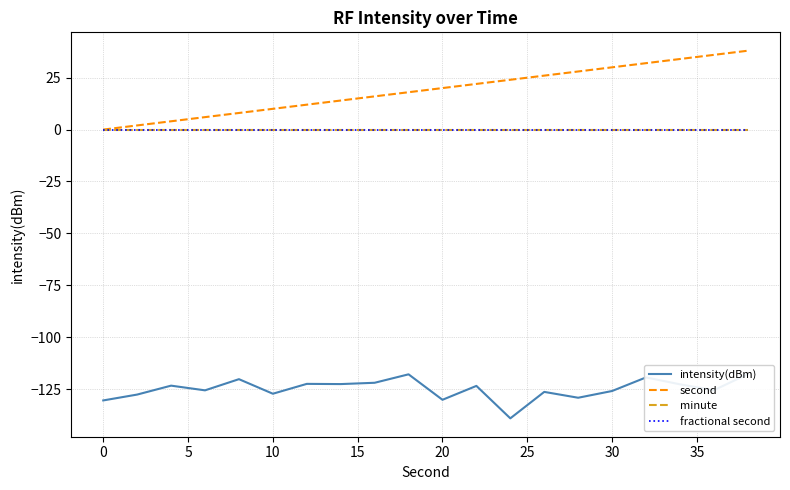

How many lines are shown in the chart?

4